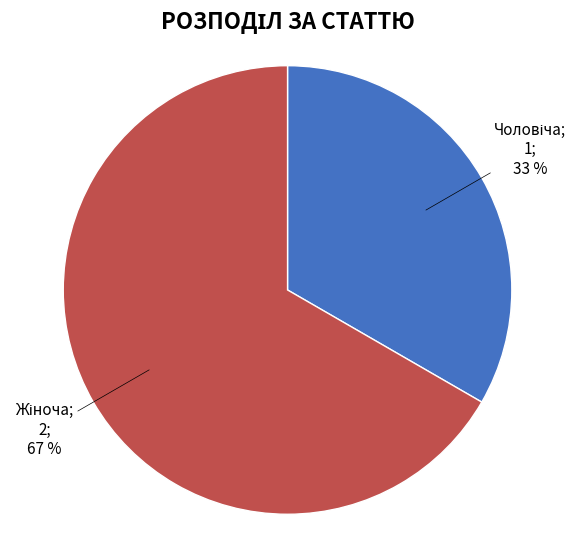

Is there any slice that represents more than half of the pie?

Yes